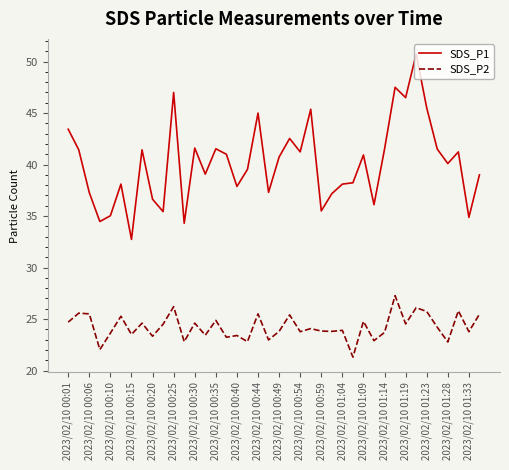

Which series has the largest total across all categories?

SDS_P1